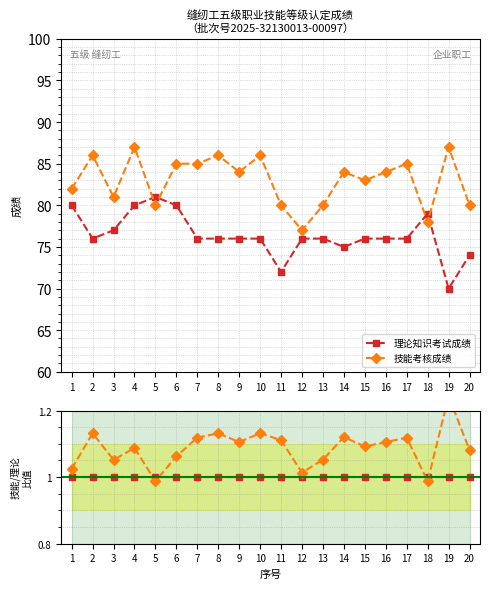

Between 4 and 11, which is larger?

4